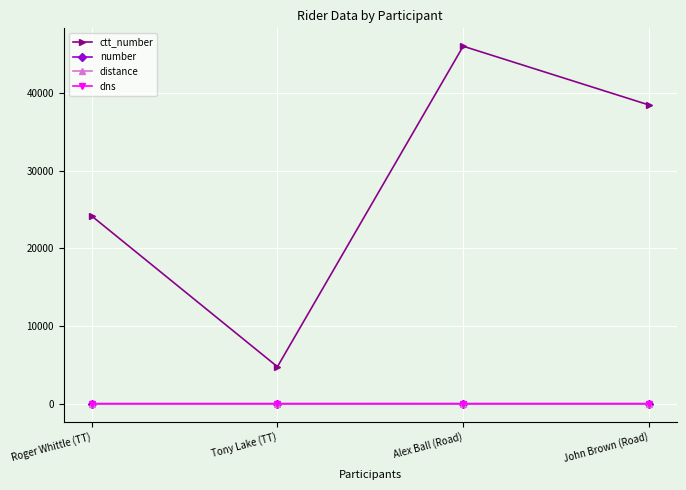

What is the difference between the ctt_number values at Tony Lake (TT) and John Brown (Road)?

33721